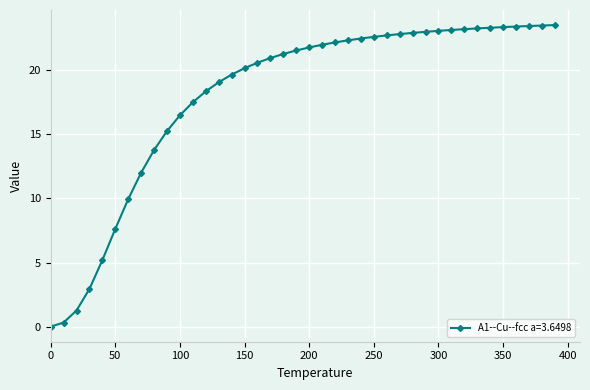

Is this an area chart (filled region under the line)?

No